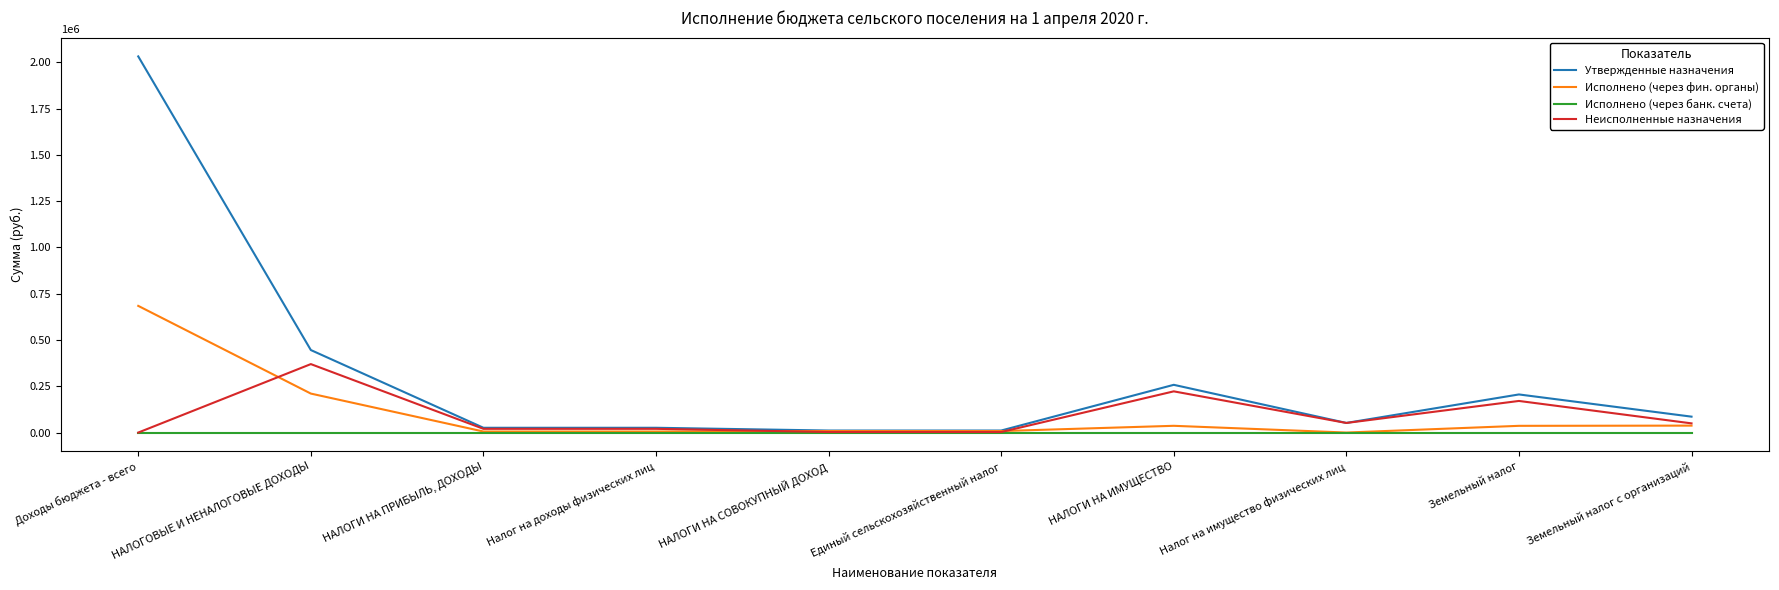

What is the difference between the second highest and second lowest values in the Исполнено (через фин. органы) series?

204969.9